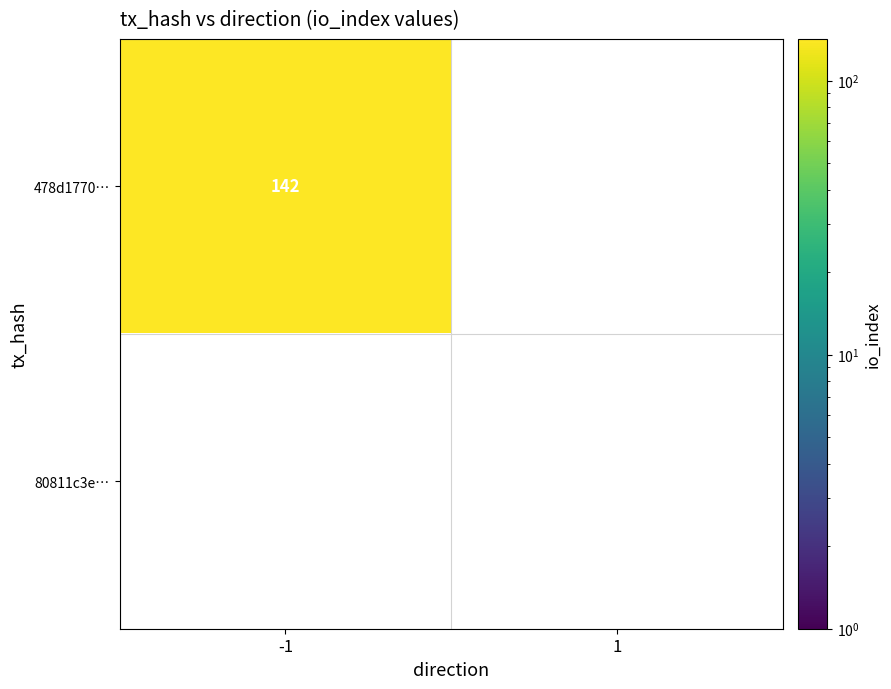

Where is 80811c3e44d152b911d7cc756a08e1fdd78844e nearest to the value 0?

-1